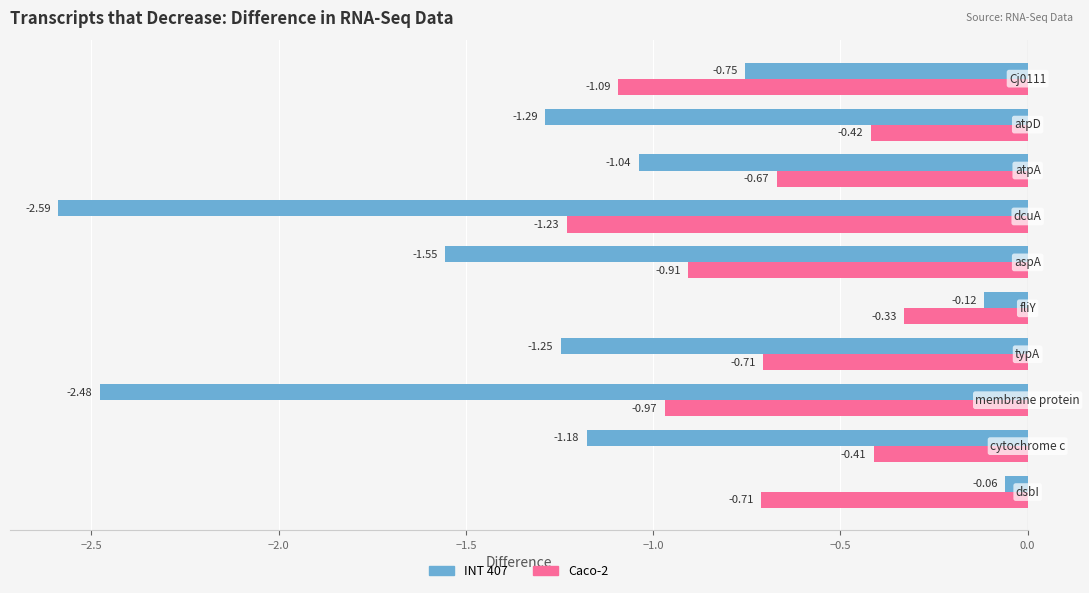

What is the difference between the maximum and minimum values in the Caco-2 series?

0.9